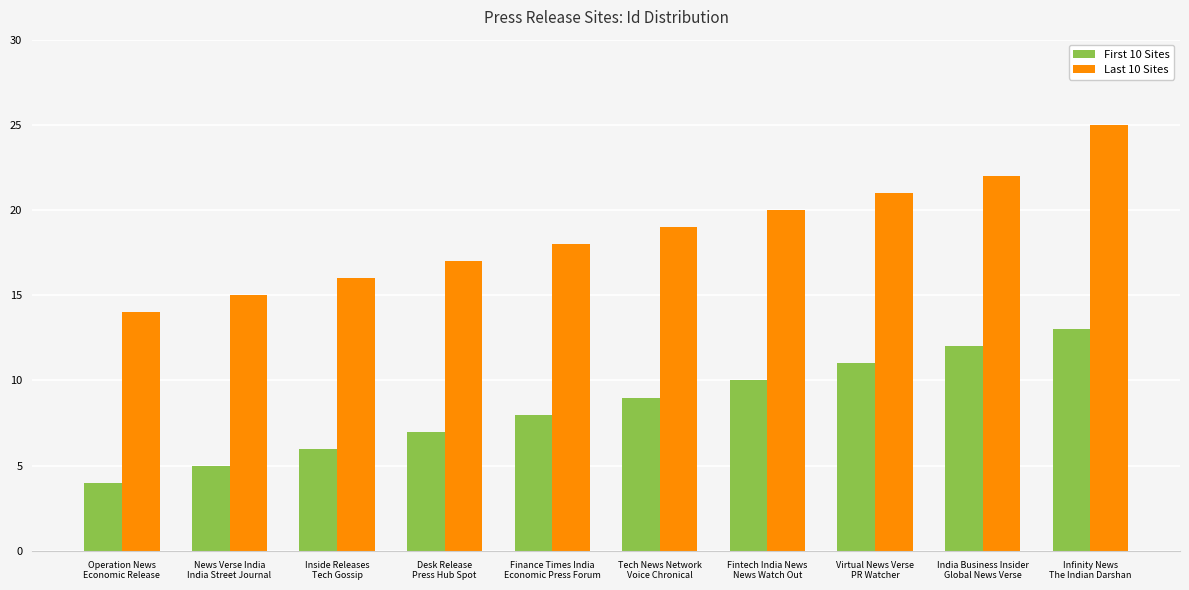

Which series has the widest spread of values?

Last 10 Sites